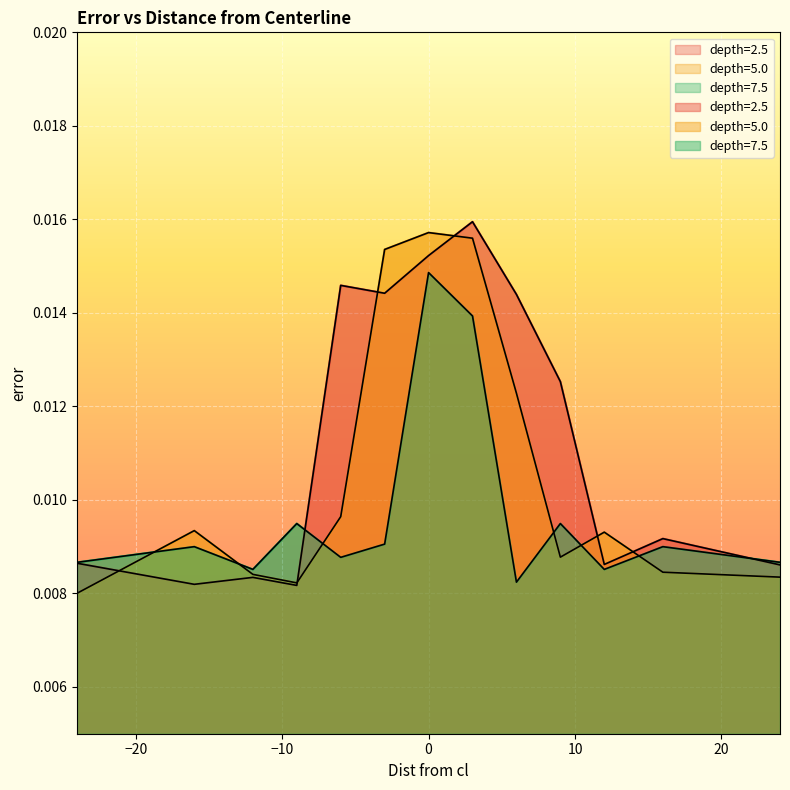

How many lines are shown in the chart?

3